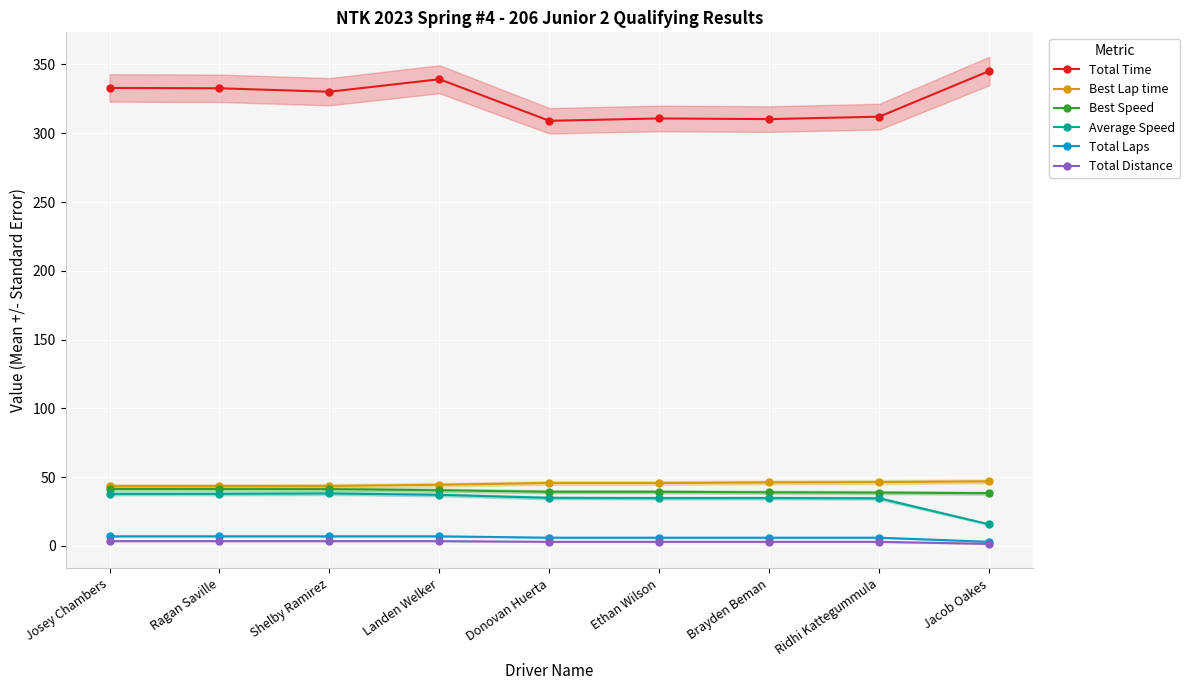

What position from the left is Donovan Huerta?

5